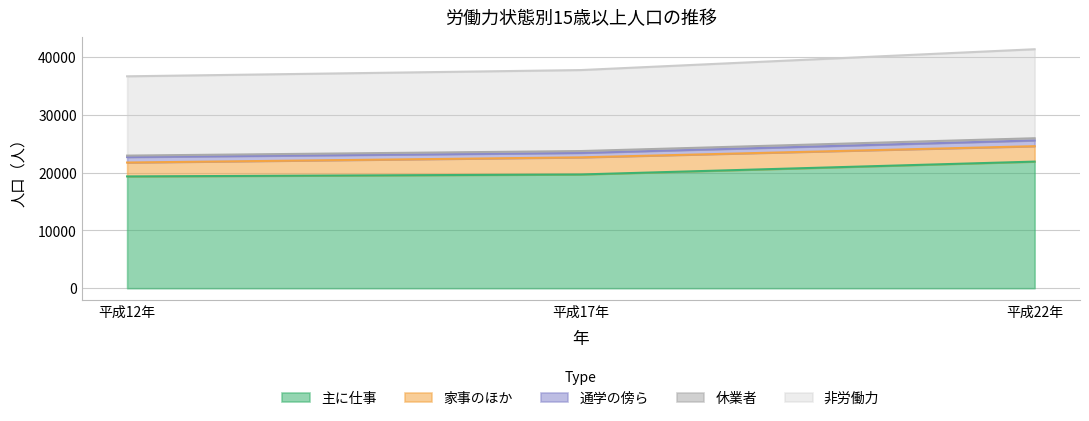

What is the difference between the maximum and second lowest values in the 通学の傍ら series?

52